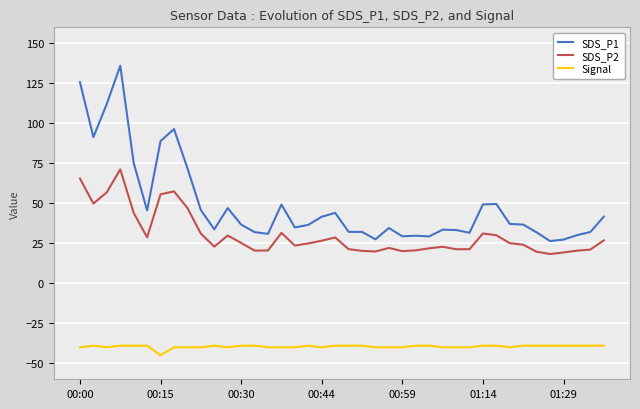

In SDS_P2, how many points are higher than both neighbors (excluding endpoints)?

8